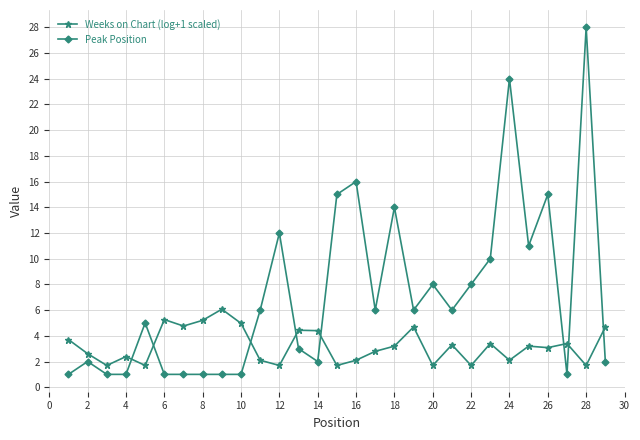

What is the difference between the maximum and minimum values in the Peak Position series?

27.0